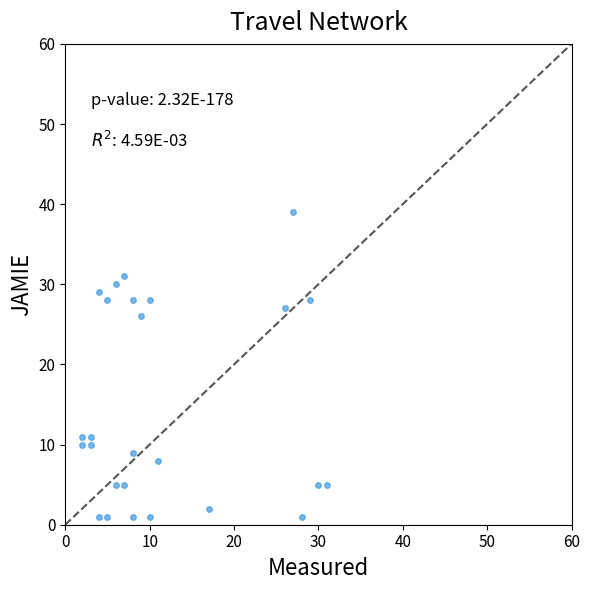

What Y value in the scatter plot is closest to 20?

26